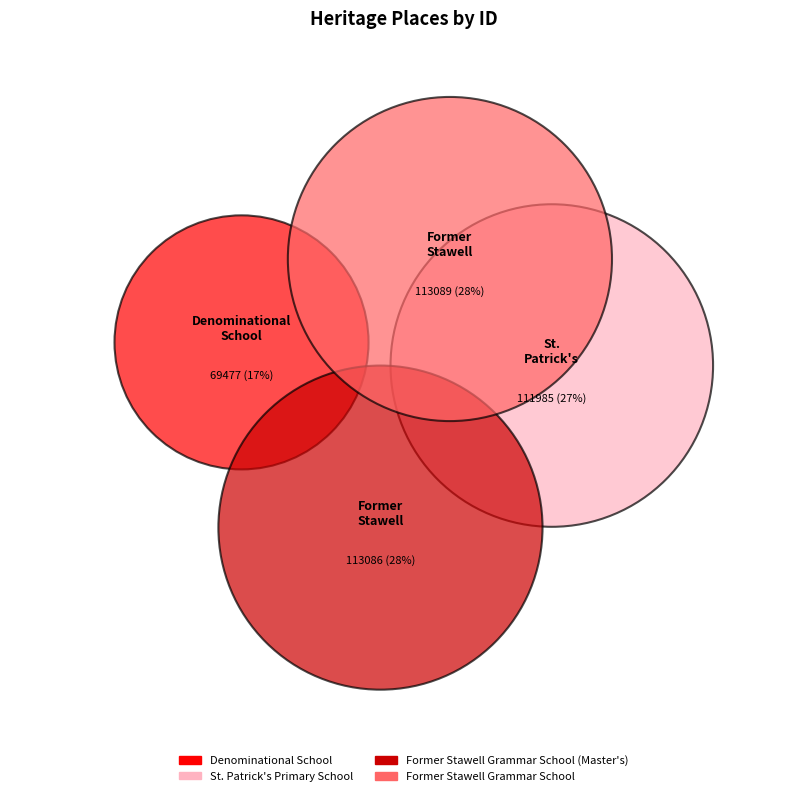

Is there a majority slice in this chart?

No